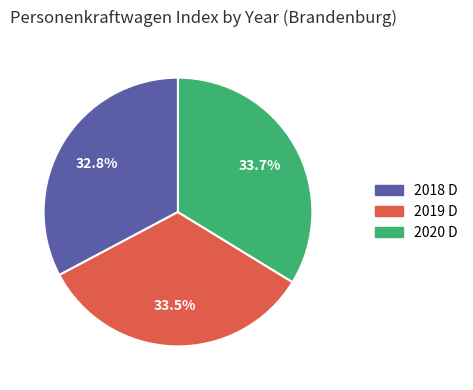

How many slices are in this pie chart?

3